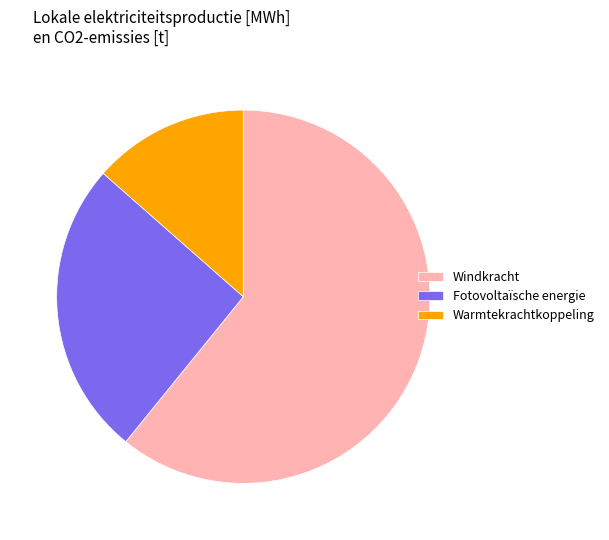

Rank the categories by value from highest to lowest.

Windkracht, Fotovoltaïsche energie, Warmtekrachtkoppeling